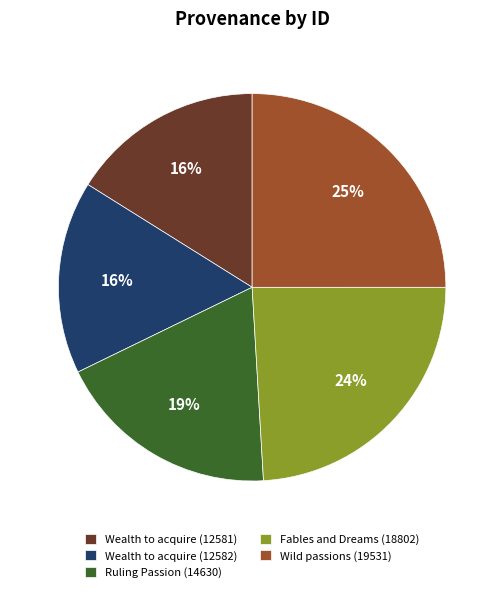

To the nearest percent, what is the combined percentage of Ruling Passion (14630) and Wealth to acquire (12581)?

35%